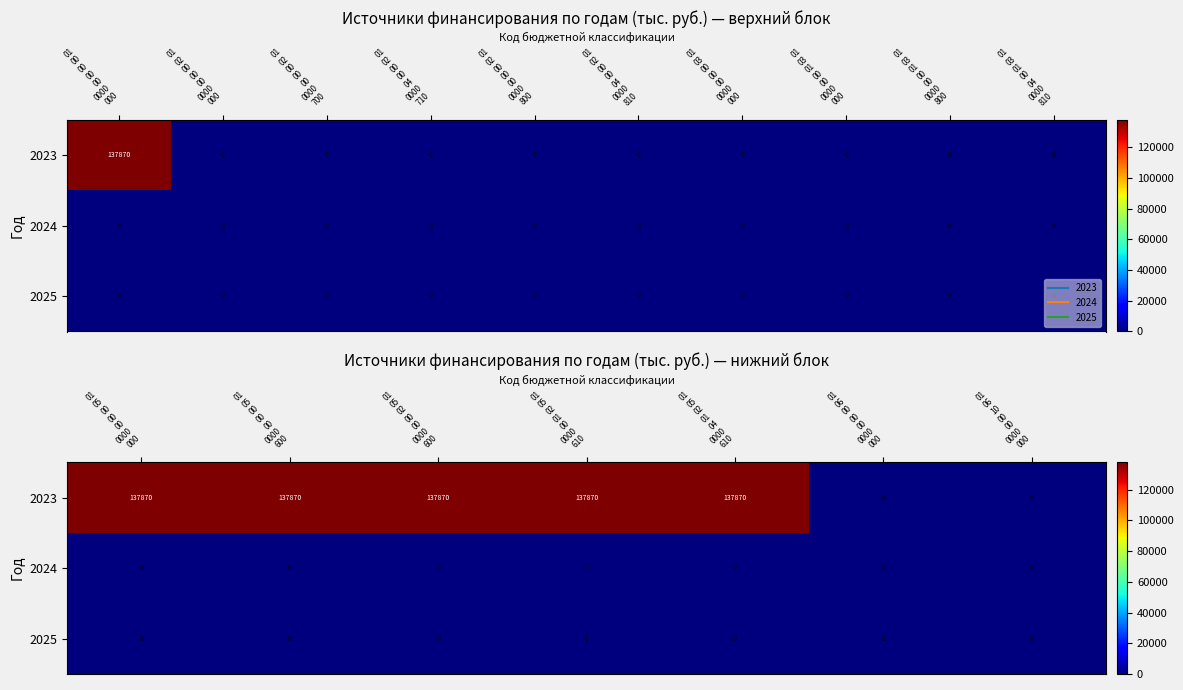

Between 01 06 00 00 00 0000 000 and 01 05 00 00 00 0000 000, which is larger?

01 05 00 00 00 0000 000